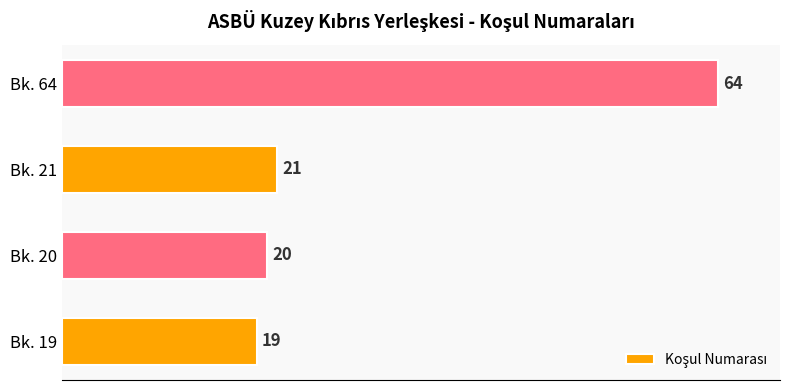

List the labels in order of value, largest first.

Bk. 64, Bk. 21, Bk. 20, Bk. 19